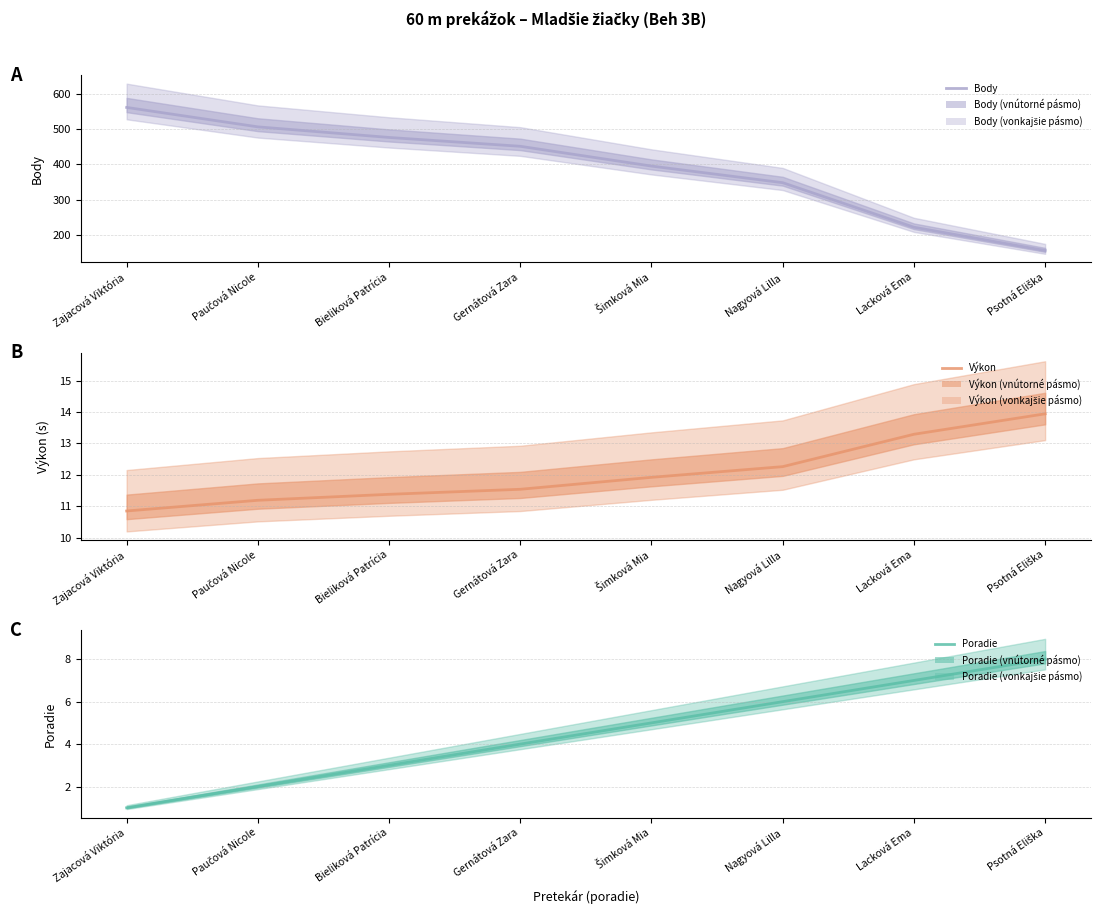

Which has a higher value, Psotná Eliška or Nagyová Lilla?

Nagyová Lilla